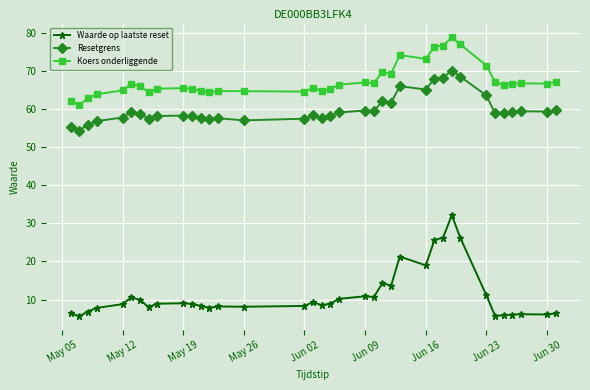

List the series in order of their peak value, highest first.

Koers onderliggende, Resetgrens, Waarde op laatste reset